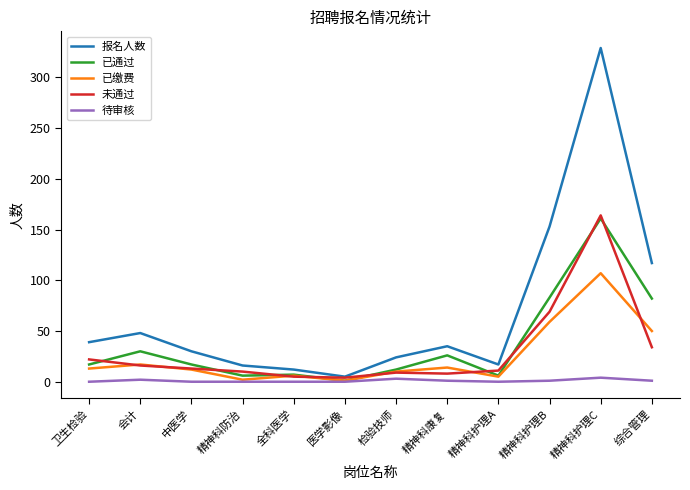

True or false: 已缴费 has a value of 12 at 中医学.

True